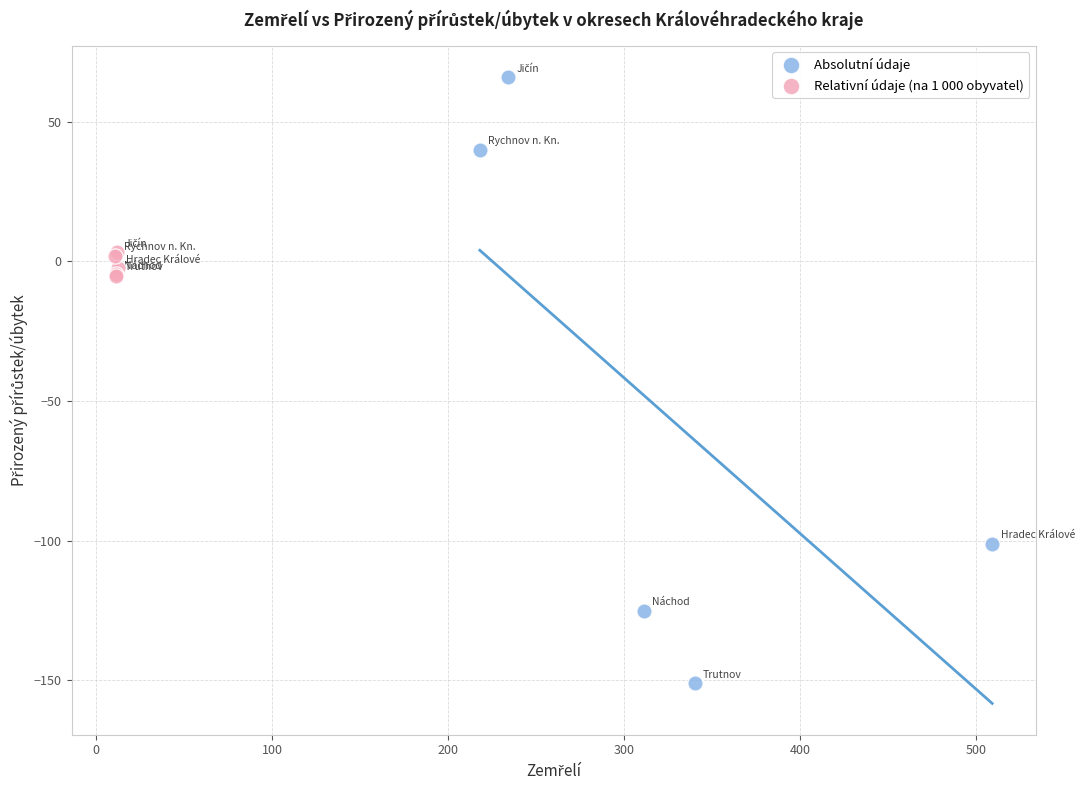

Which series reaches the maximum Y coordinate?

Absolutní údaje